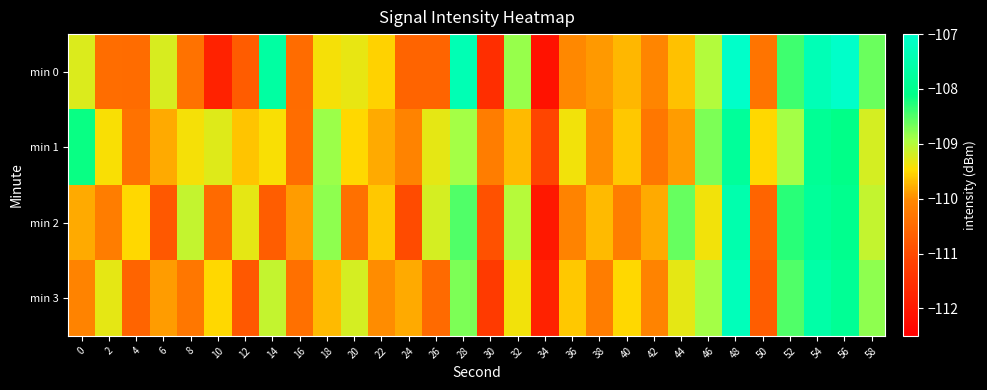

Rank the series at 44 from lowest to highest value.

min 1, min 0, min 3, min 2